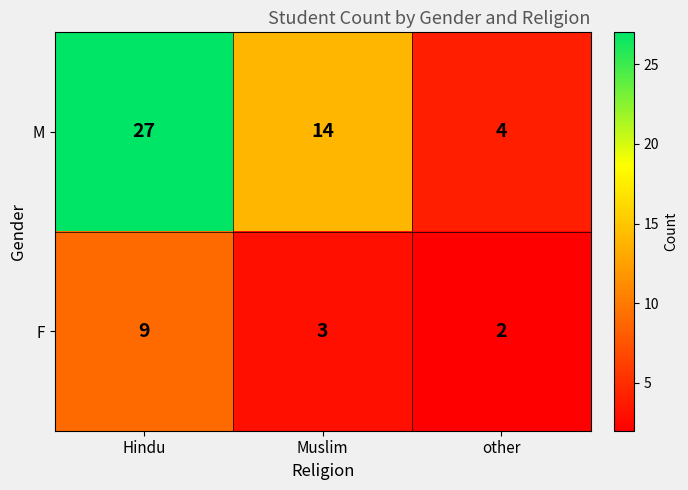

What is the average value of the F series?

5